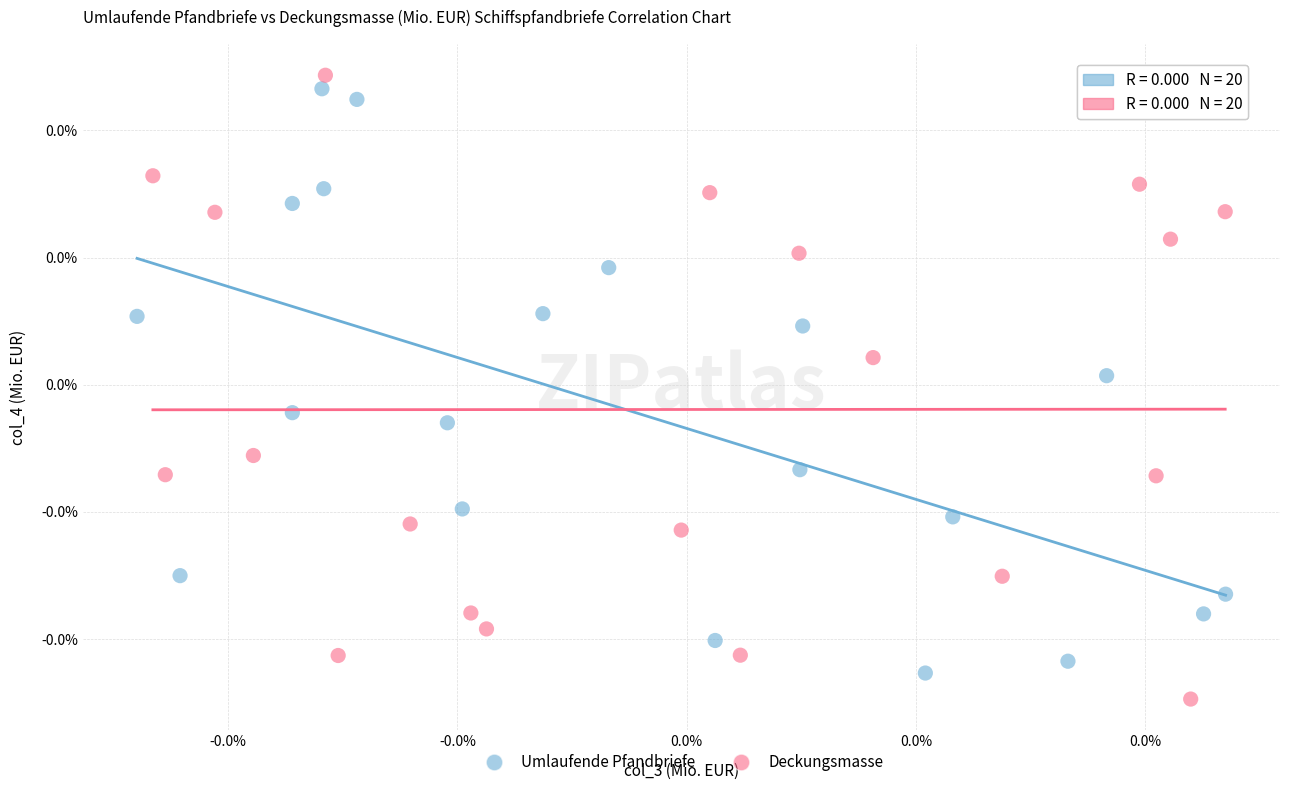

Which series contains the highest Y value?

Deckungsmasse